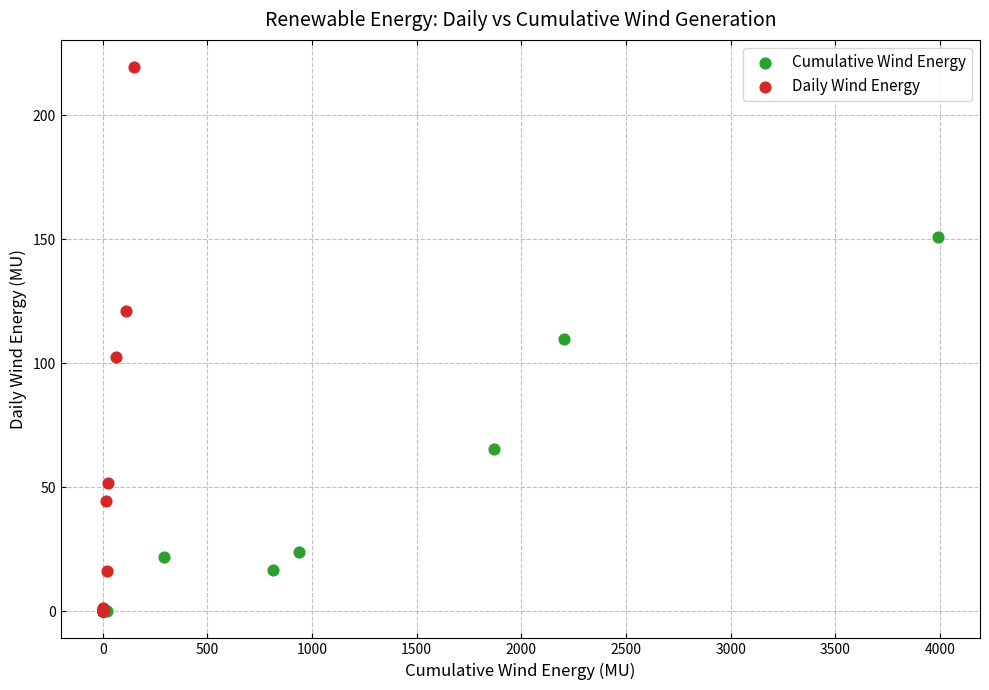

Which series reaches the maximum Y coordinate?

Daily Wind Energy